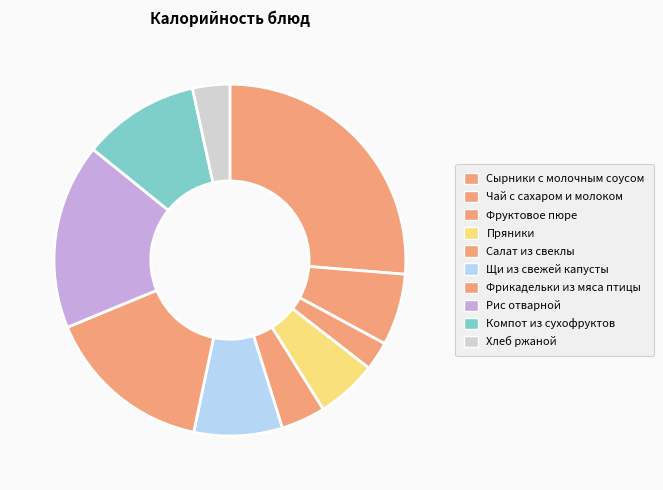

Which slice is the smallest?

Фруктовое пюре